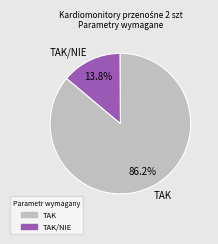

What is the total percentage of TAK and TAK/NIE?

100.0%